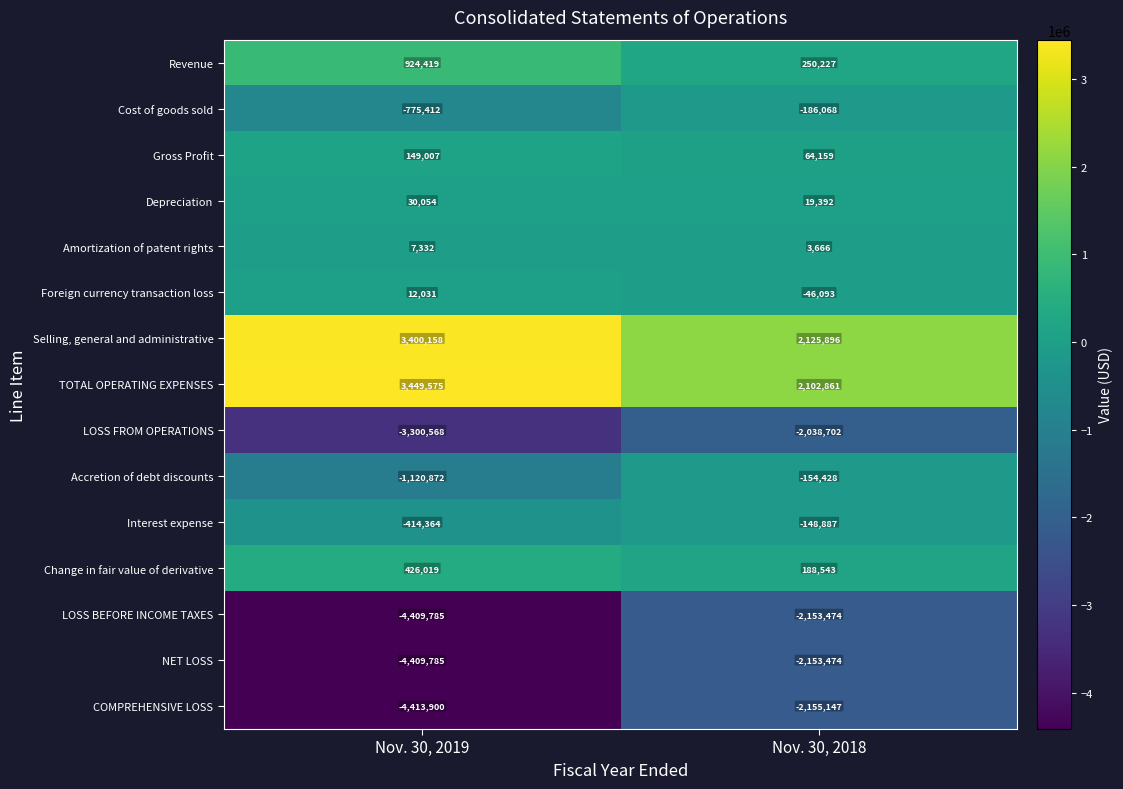

List the labels in order of Amortization of patent rights value, largest first.

Nov. 30, 2019, Nov. 30, 2018